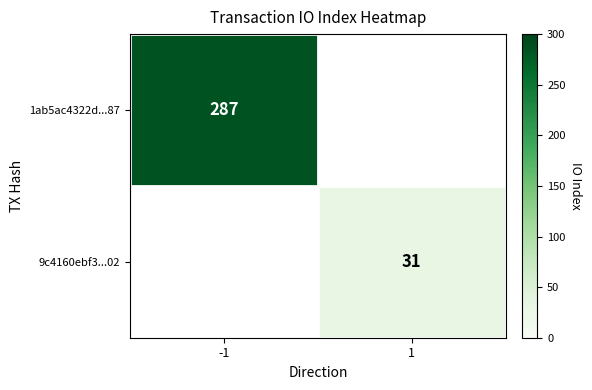

Between 1 and -1, which is larger?

-1